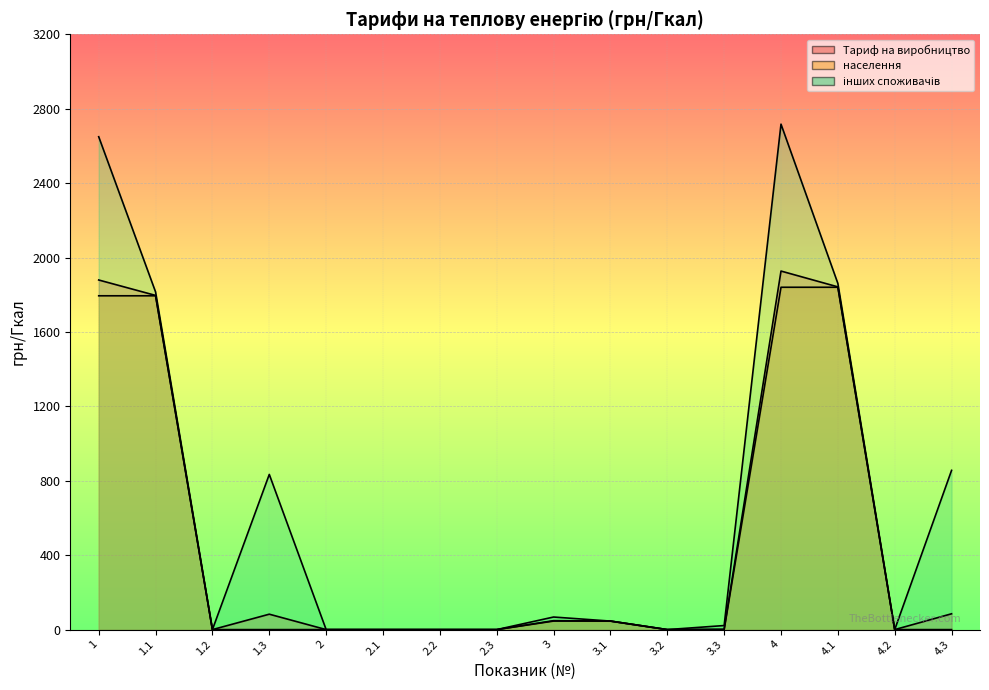

At 3.1, list the series in order from smallest to largest.

інших споживачів, Тариф на виробництво, населення